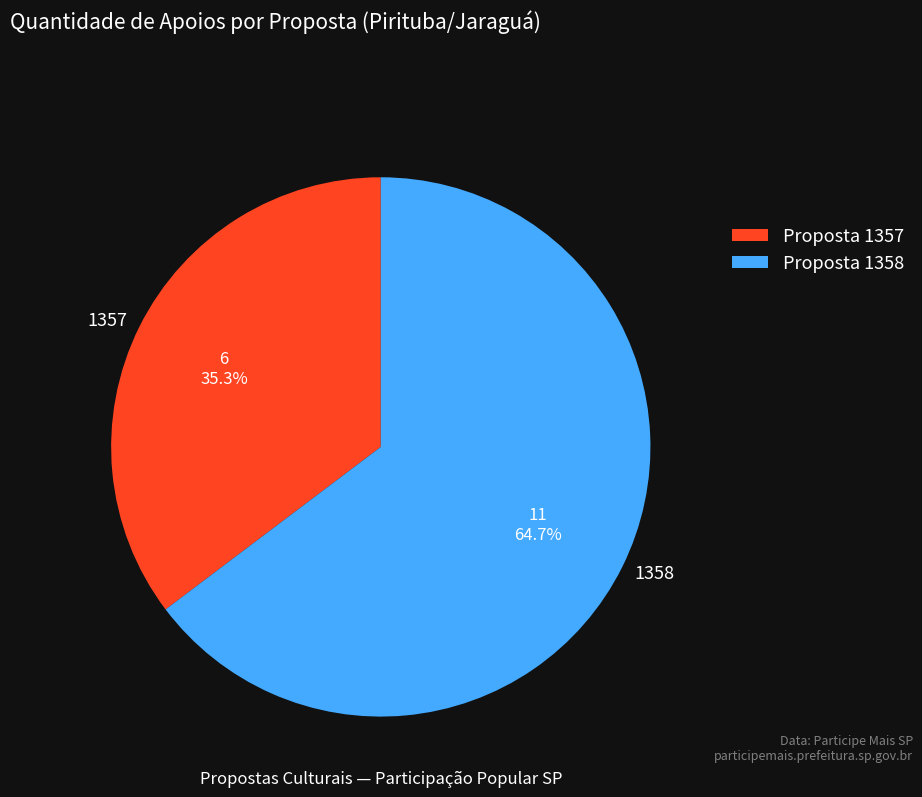

Which has a higher value, 1357 or 1358?

1358